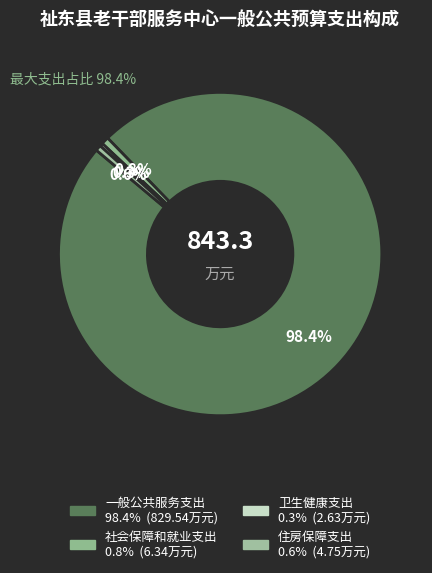

Rank the categories by value from lowest to highest.

卫生健康支出, 住房保障支出, 社会保障和就业支出, 一般公共服务支出